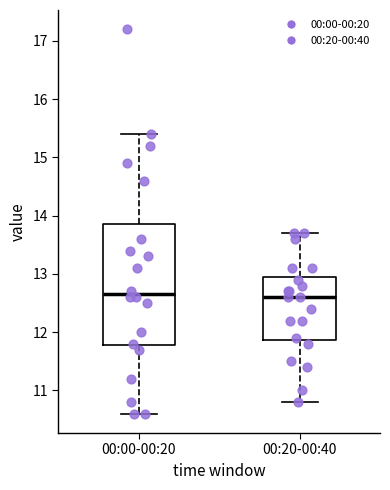

Comparing the boxes themselves (not the whiskers), which one is the tallest?

00:00-00:20